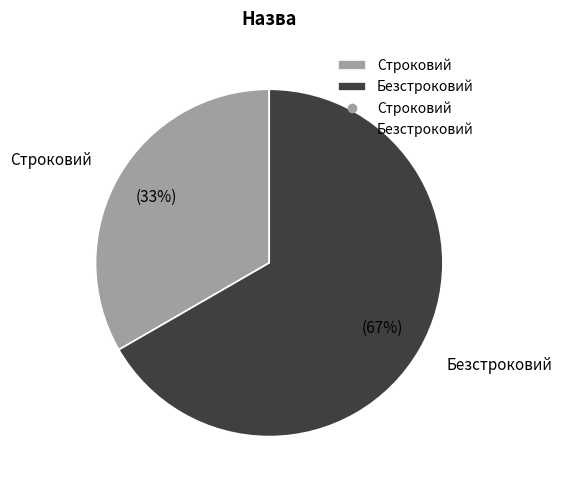

Count the number of slices in the pie.

2